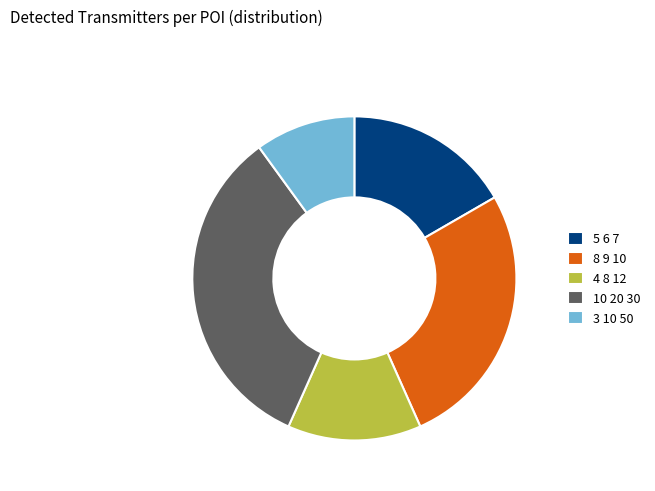

Approximately how many times larger is the value at 3 10 50 compared to 8 9 10?

0.4